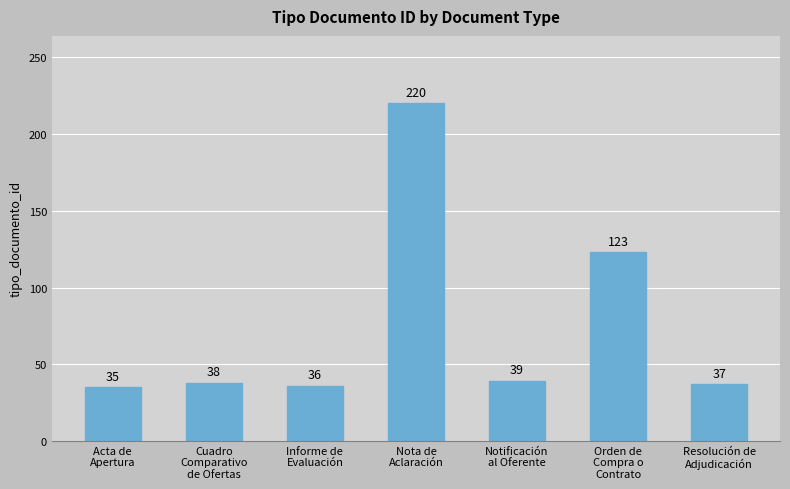

Which category has the lowest value across all series?

Acta de
Apertura